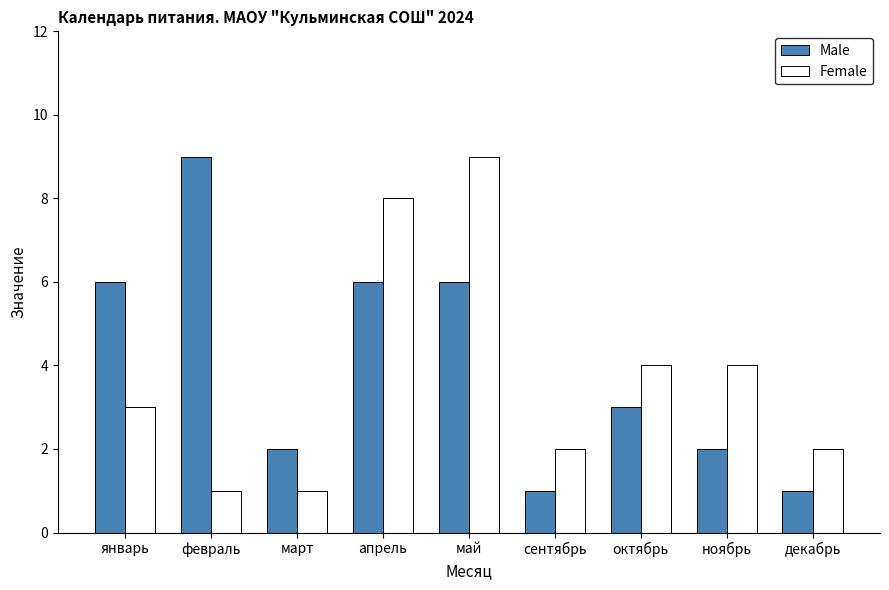

Which series changed the most between октябрь and ноябрь?

Male